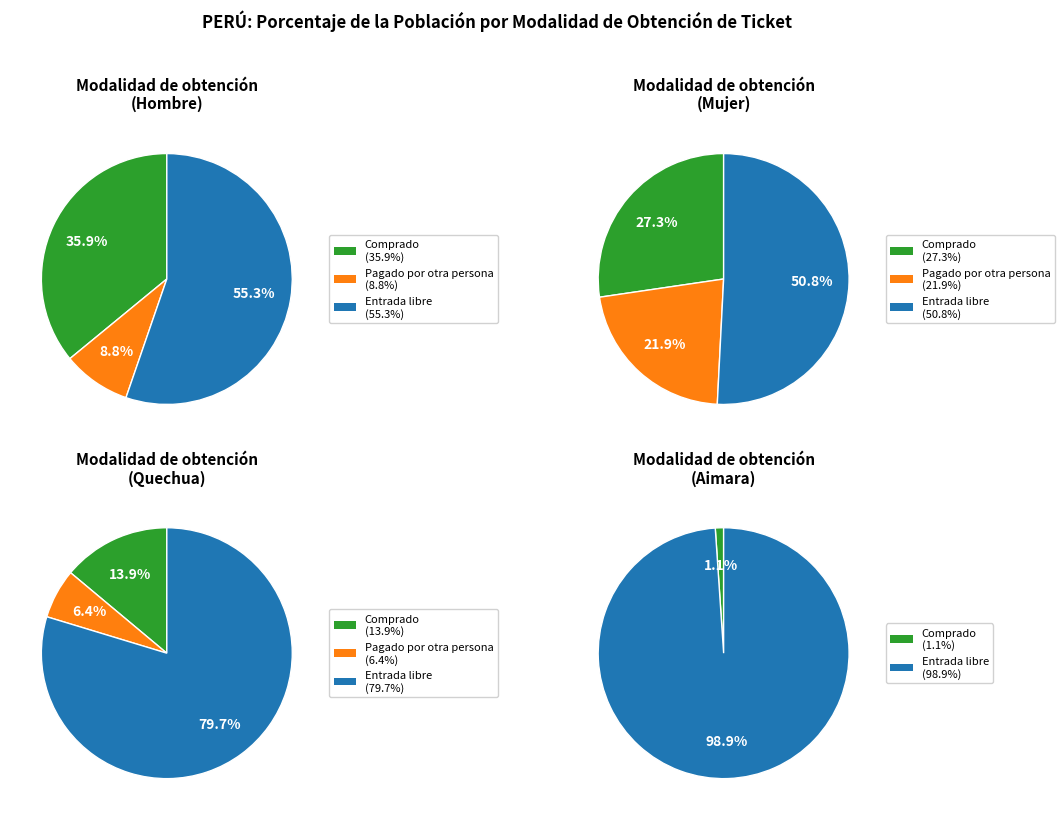

What is the largest slice in the pie chart?

Aimara